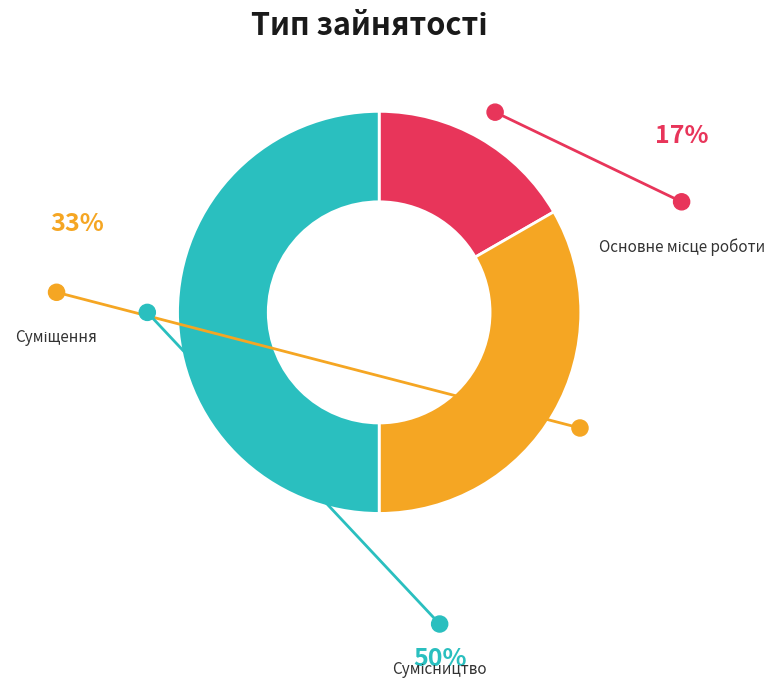

What portion of the pie excludes Основне місце роботи?

83.3%